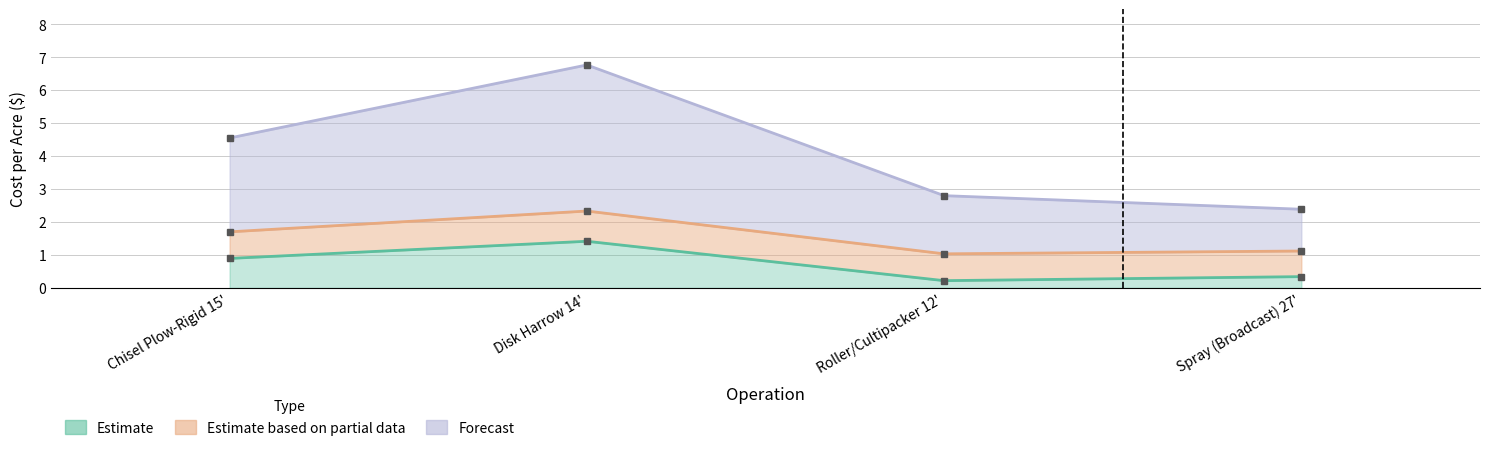

What is the total value across all series at Spray (Broadcast) 27'?

3.8